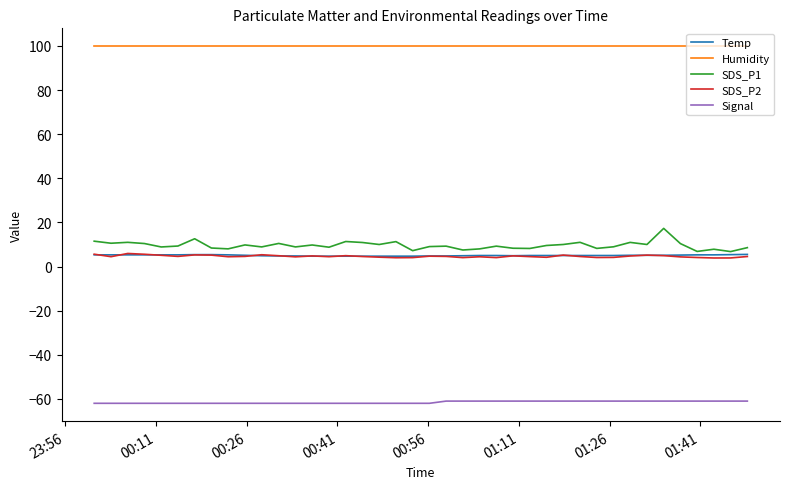

True or false: Temp and Humidity intersect in this chart.

False